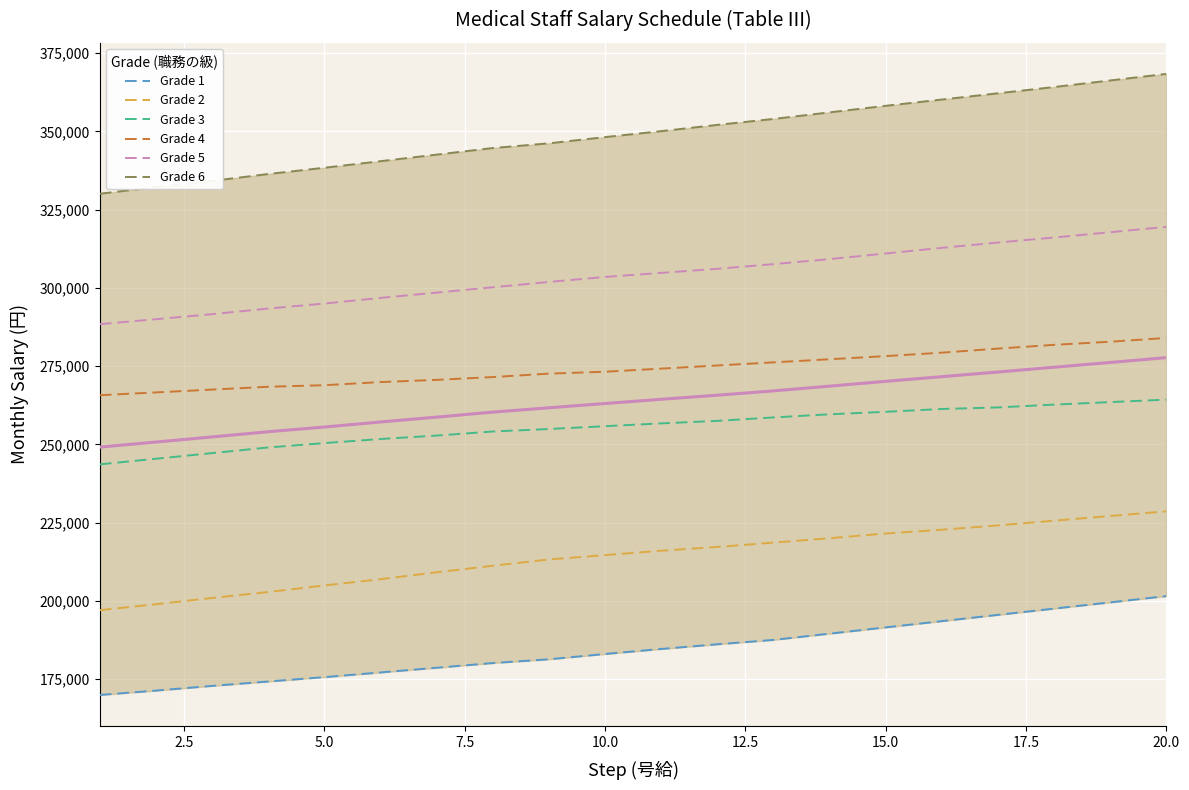

True or false: Grade 2 has more than 2 interior local peaks.

False